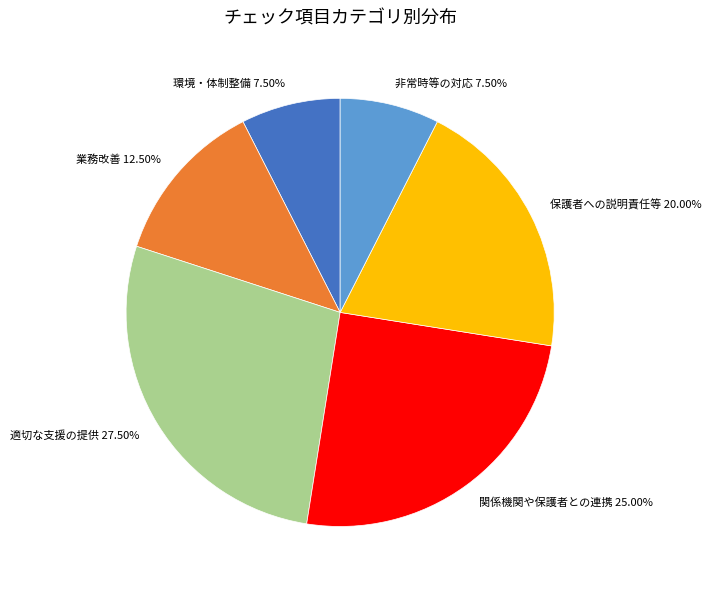

What is the total percentage of 非常時等の対応 and 環境・体制整備?

15.0%